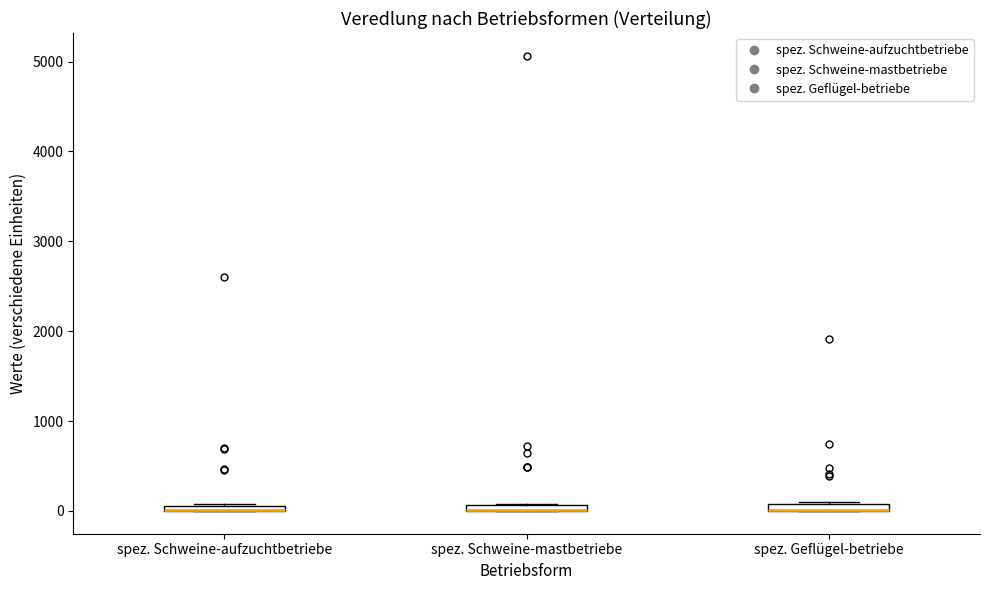

Where is the lower edge of the box for spez. Geflügel-betriebe on the y-axis? The values are not printed on the chart, so give them approximately, as read against the axis.

0